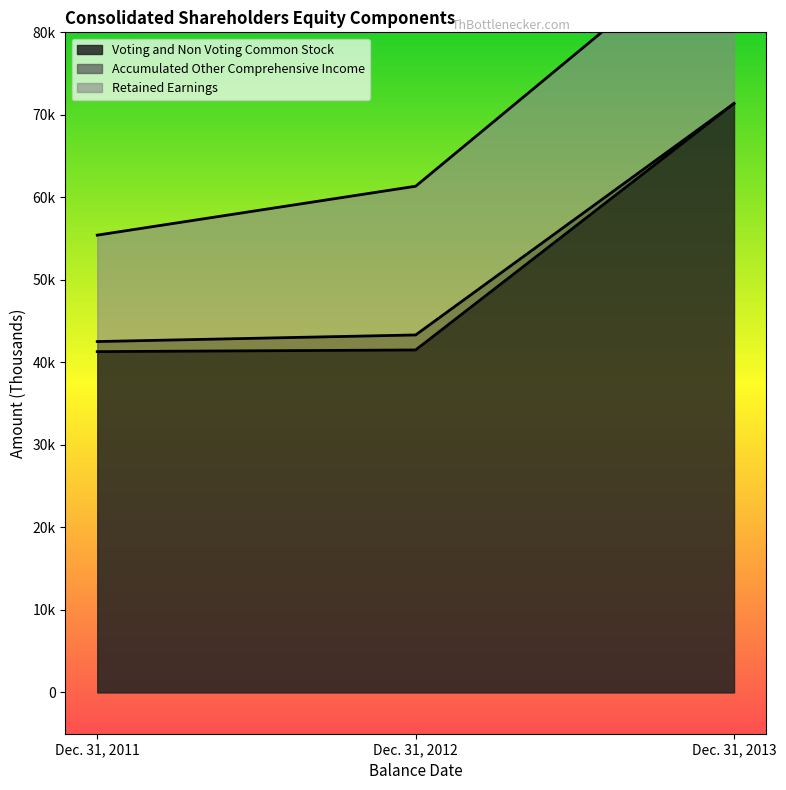

At which label does Accumulated Other Comprehensive Income first exceed 43326?

Dec. 31, 2013